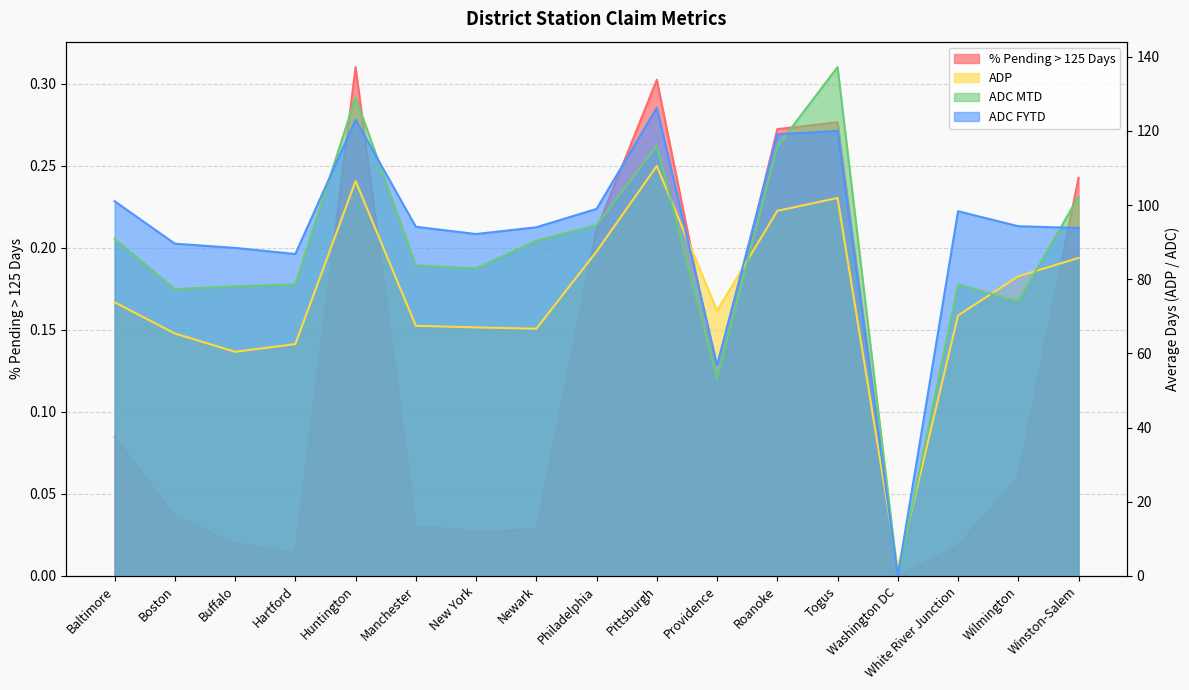

Which series has the largest total across all categories?

ADC FYTD